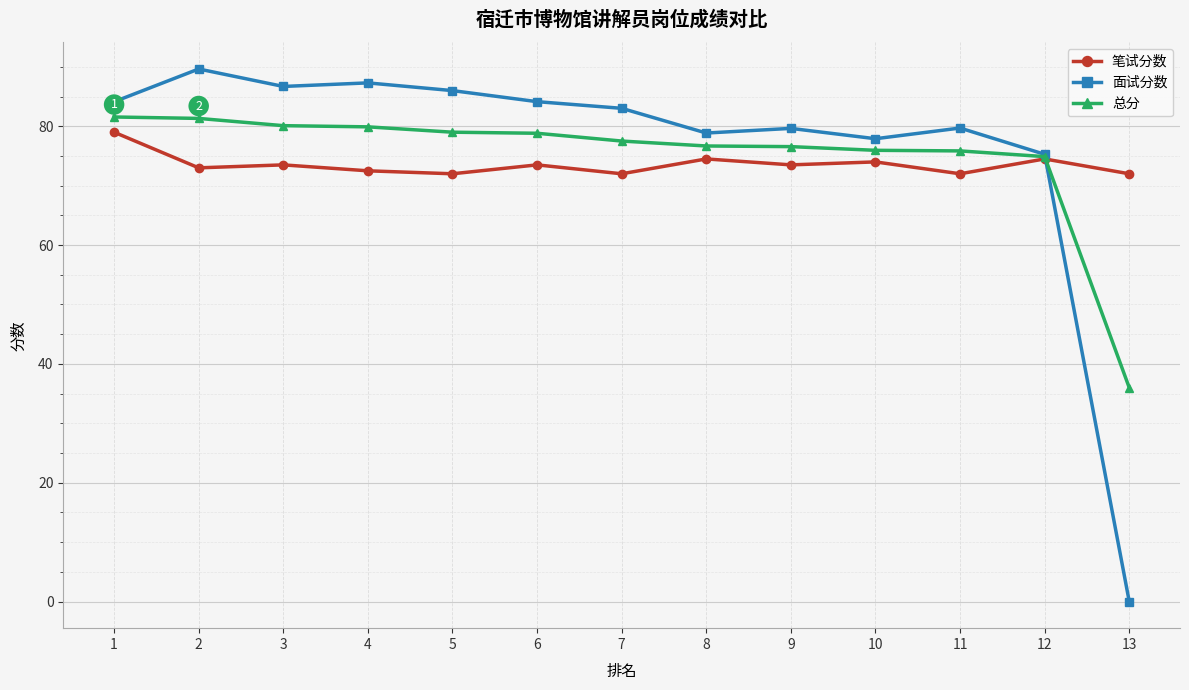

What is the spread (max minus min) of values at 7?

11.0